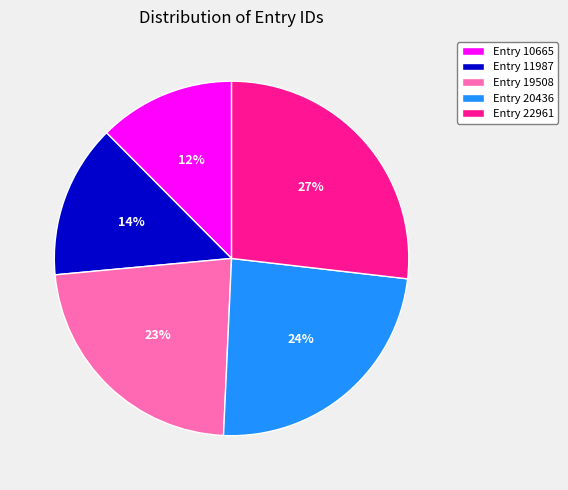

Is the sum of Entry 19508 and Entry 10665 greater than half?

No